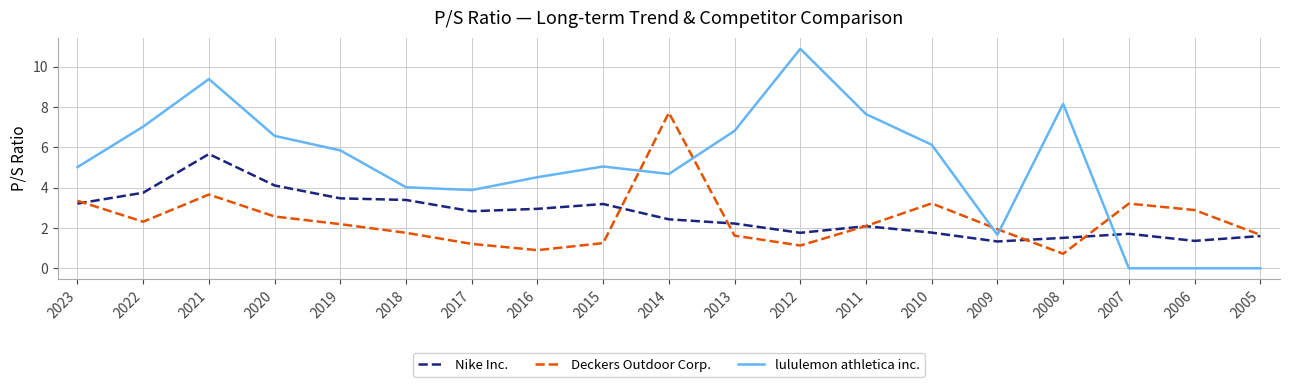

True or false: Deckers Outdoor Corp. has a value of 1.6 at 2013.

True